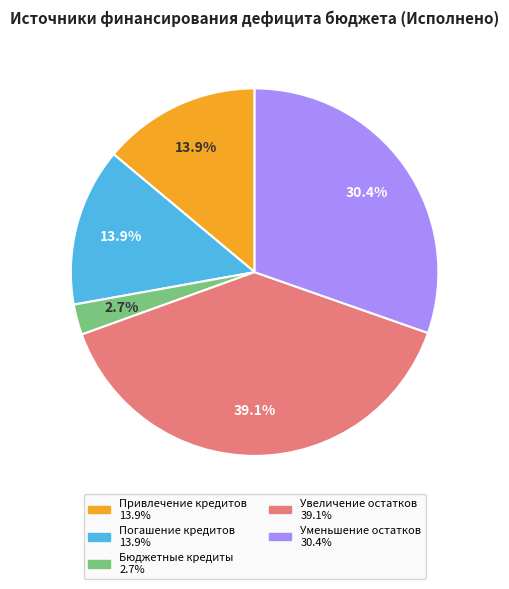

The Бюджетные кредиты slice represents 3% of the pie. True or false?

True